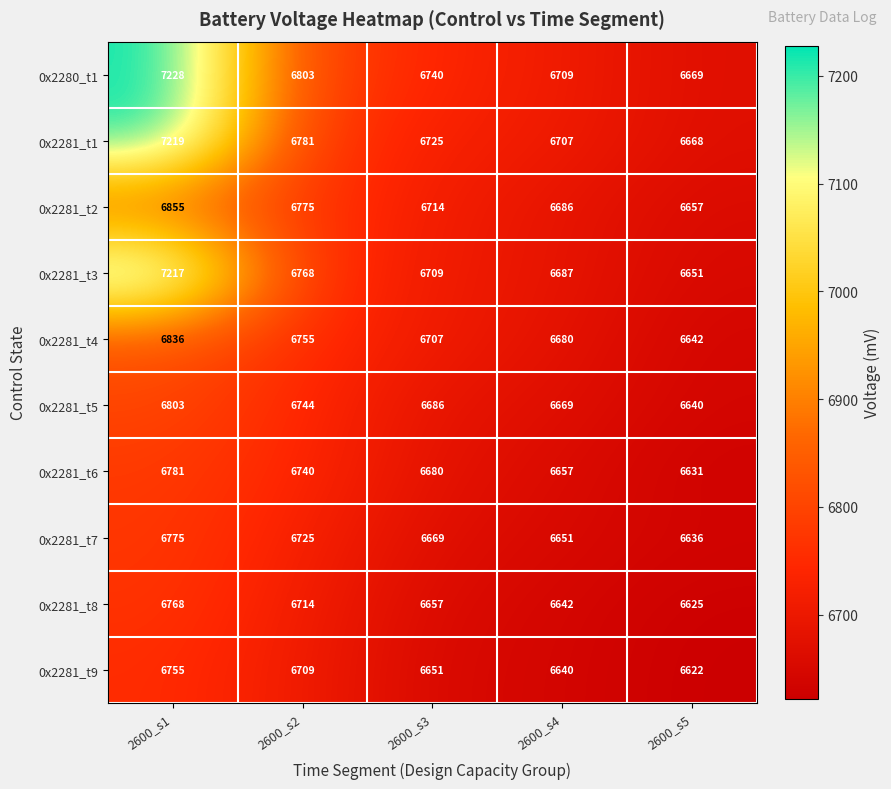

How many distinct data groups are displayed?

10